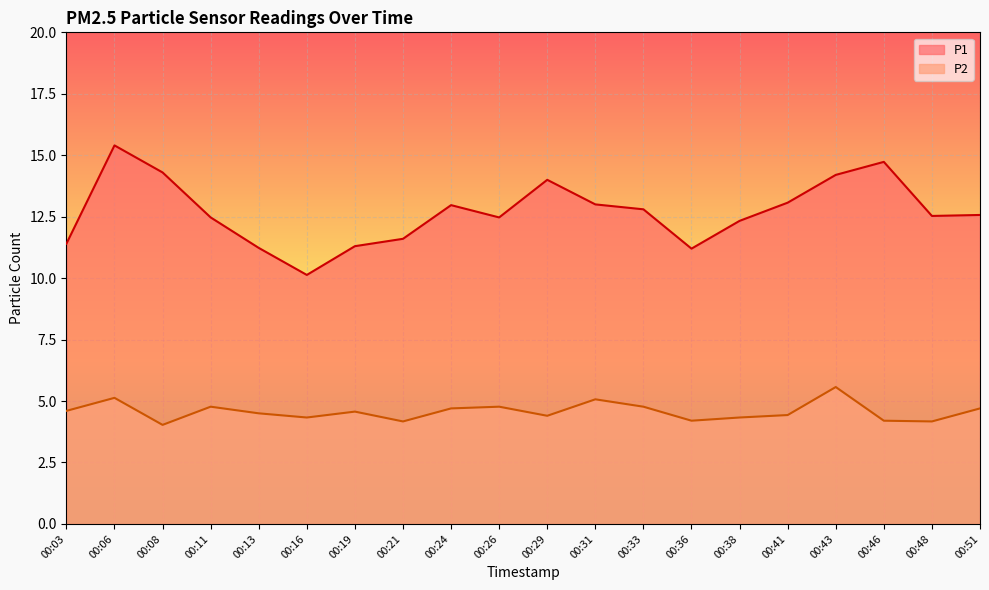

What is the maximum value for P1?

15.4